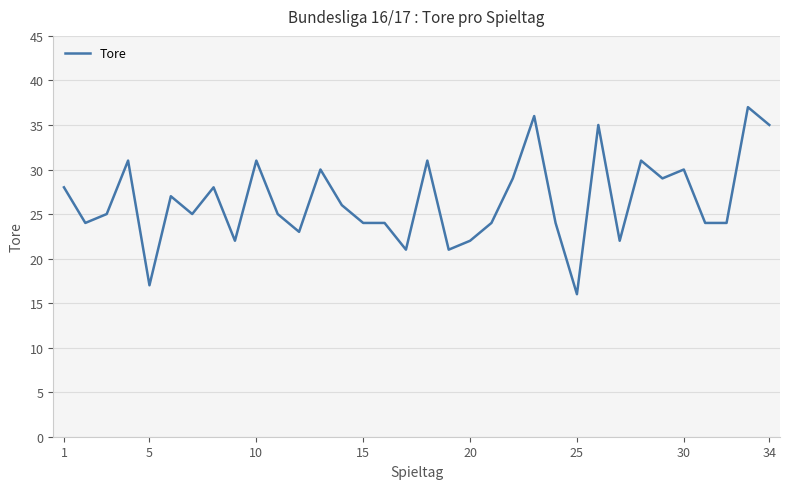

What is the smallest value displayed?

16